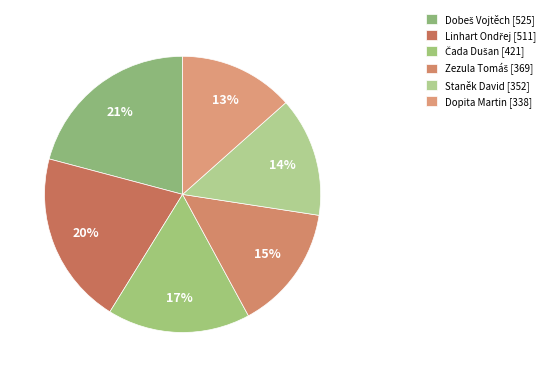

Which category has the smallest portion of the pie?

Dopita Martin